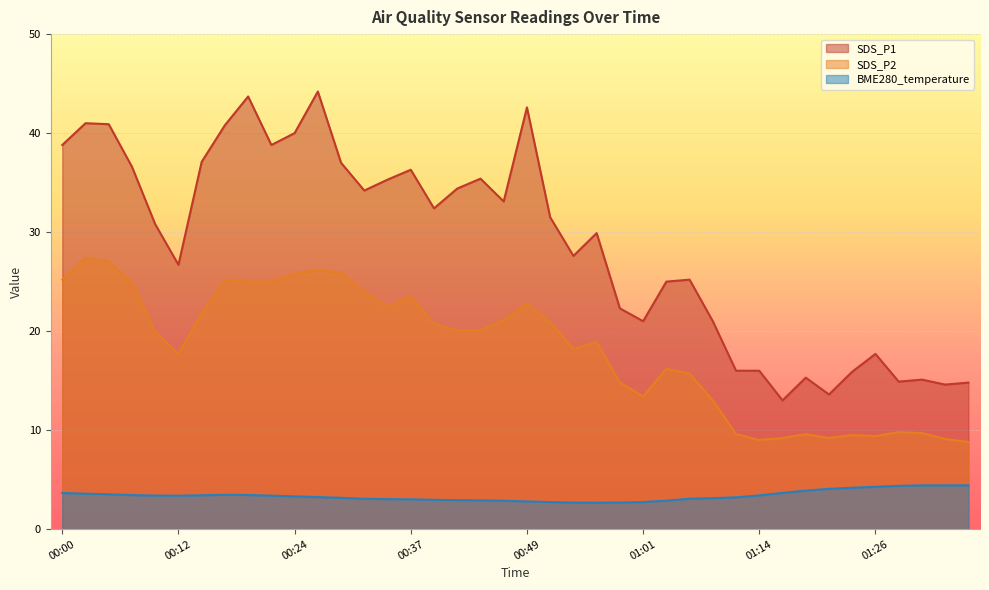

What is the sum of all SDS_P2 values?

725.7